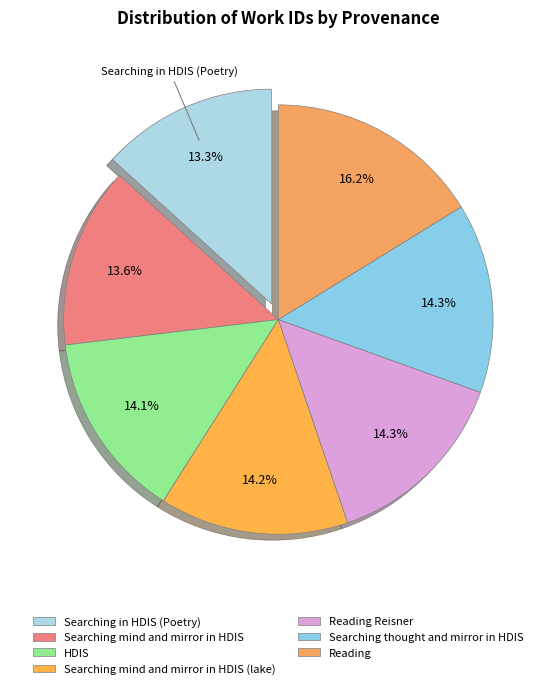

The Reading slice represents 9% of the pie. True or false?

False